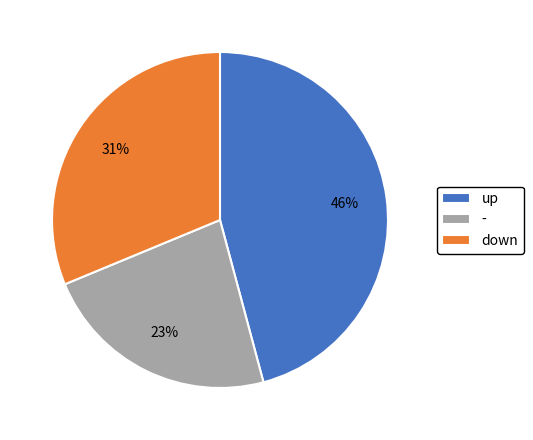

Is the sum of up and - greater than half?

Yes